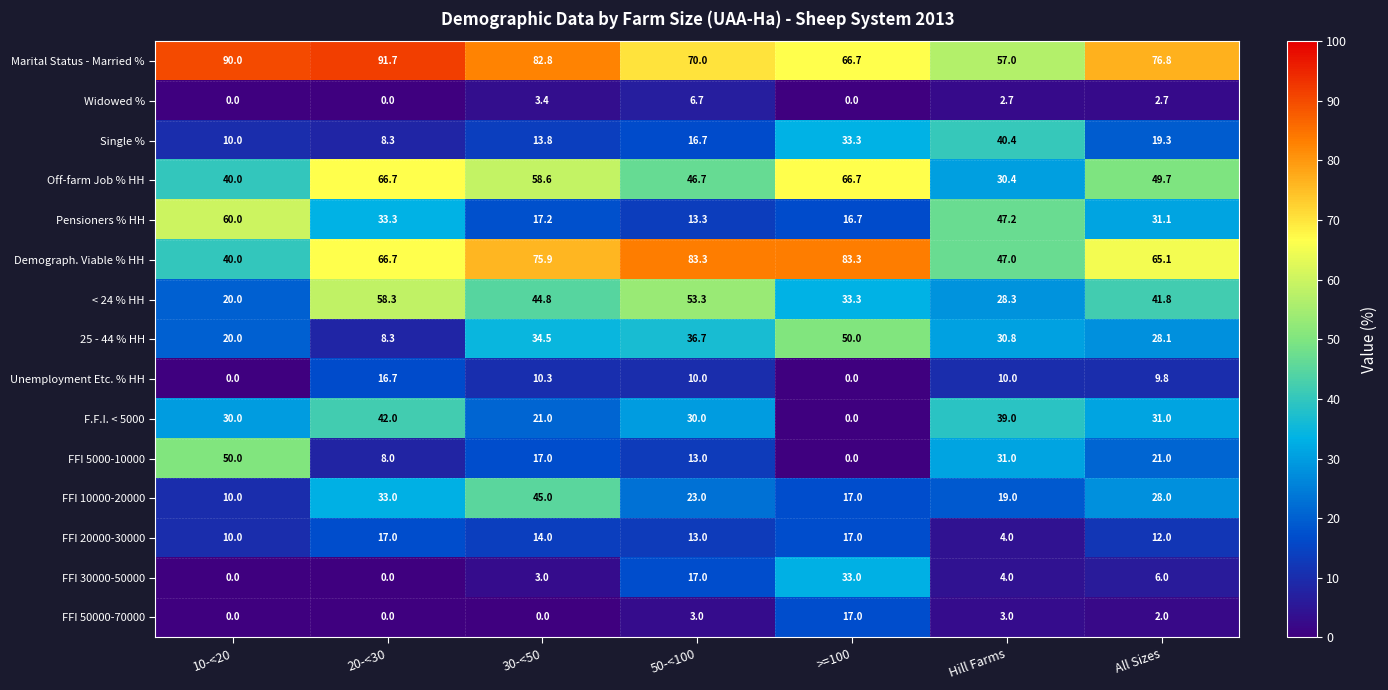

Which series has the widest spread of values?

FFI 5000-10000